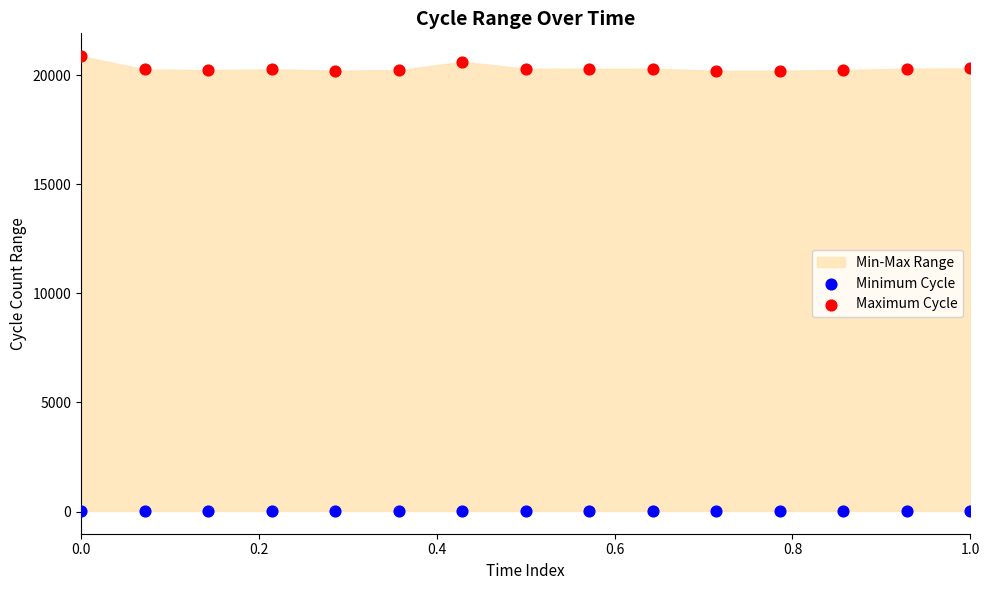

Which series reaches the maximum Y coordinate?

Maximum Cycle